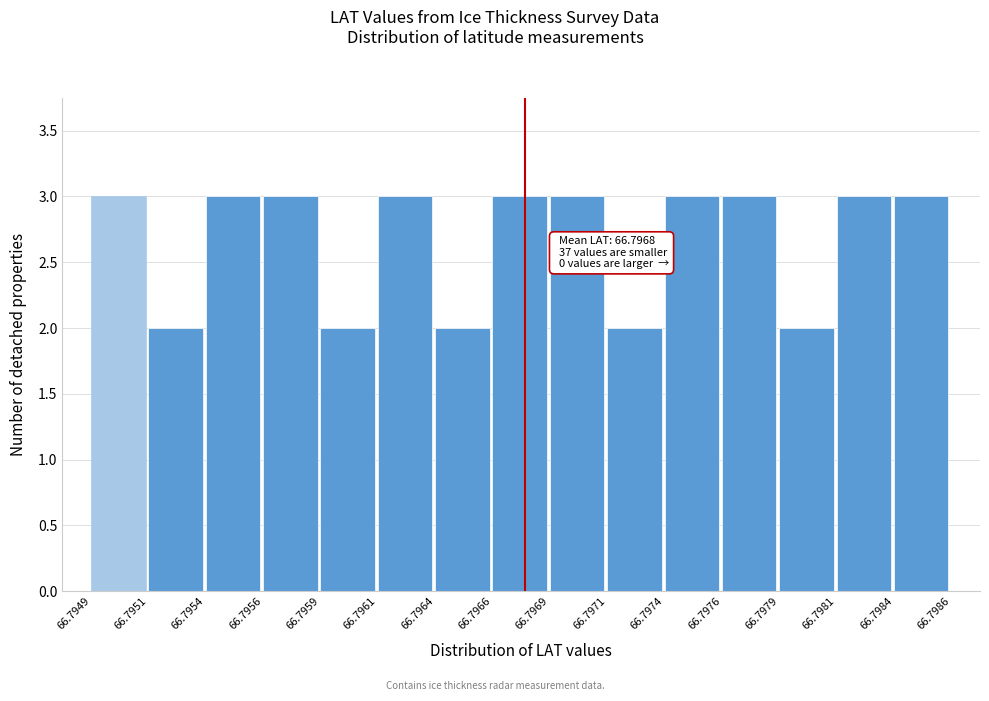

Reading right to left, list all the values displayed in this chart.

3	3	2	3	3	2	3	3	2	3	2	3	3	2	3